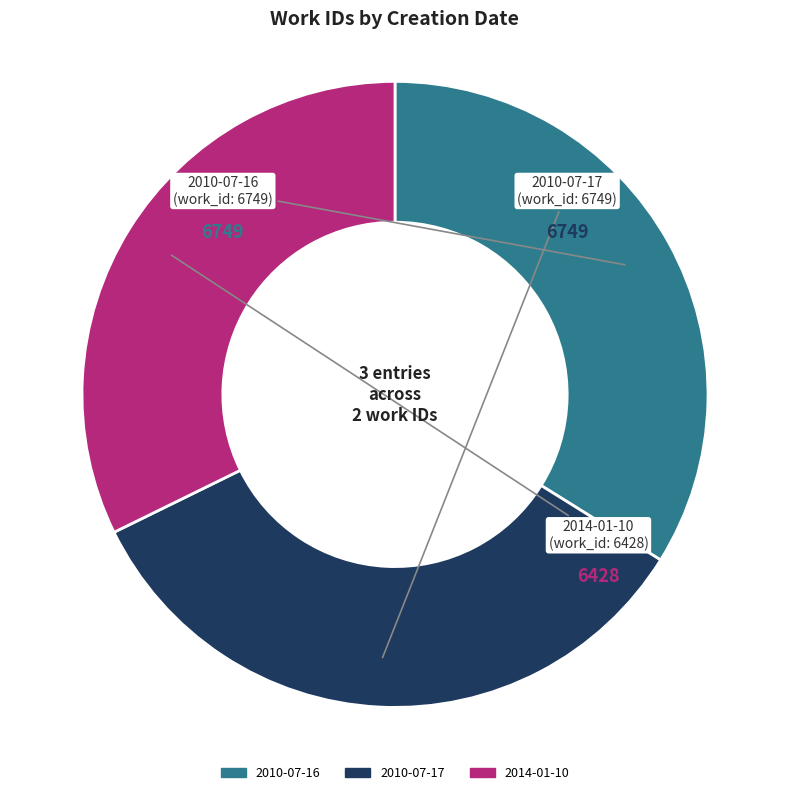

True or false: 2010-07-16 accounts for 34% of the total.

True